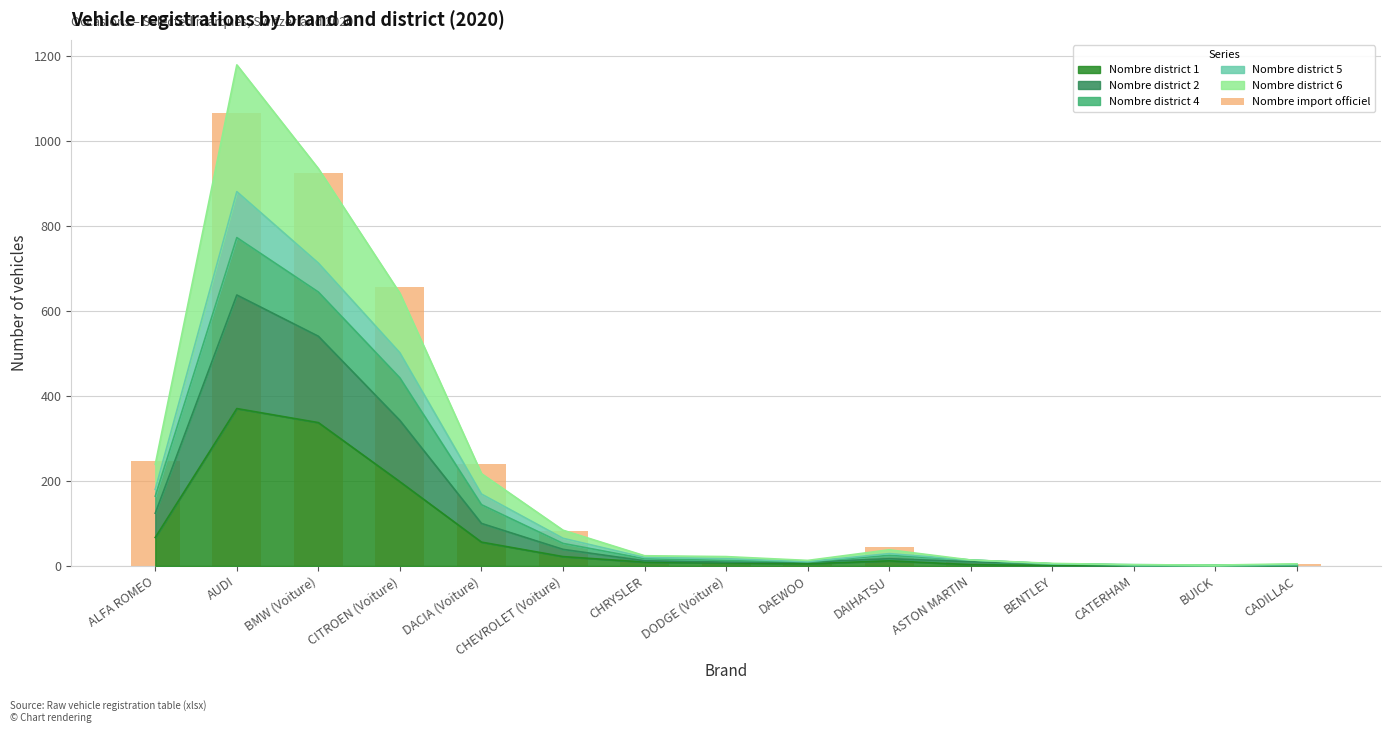

What position from the left is CHRYSLER?

7